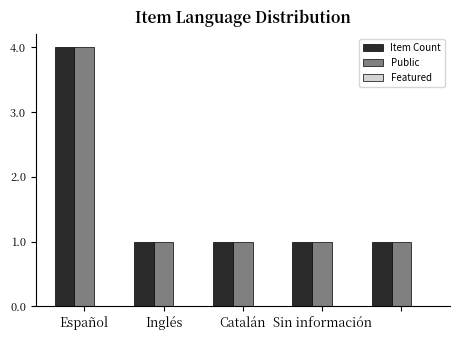

What is the highest value of the Item Count series?

4